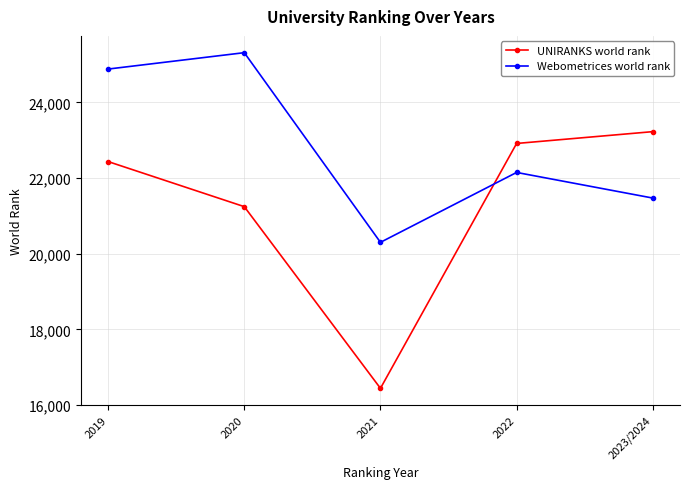

Which category has the highest value in the UNIRANKS world rank series?

2023/2024